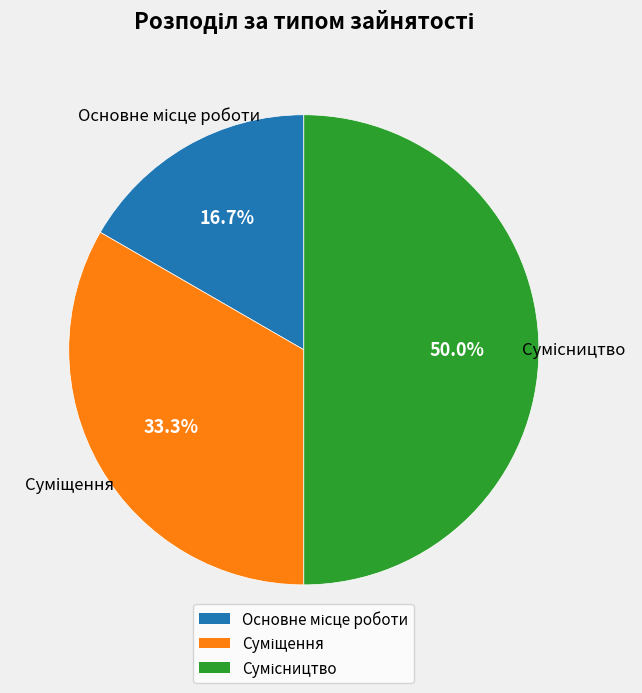

What percentage is NOT represented by Сумісництво?

50.0%